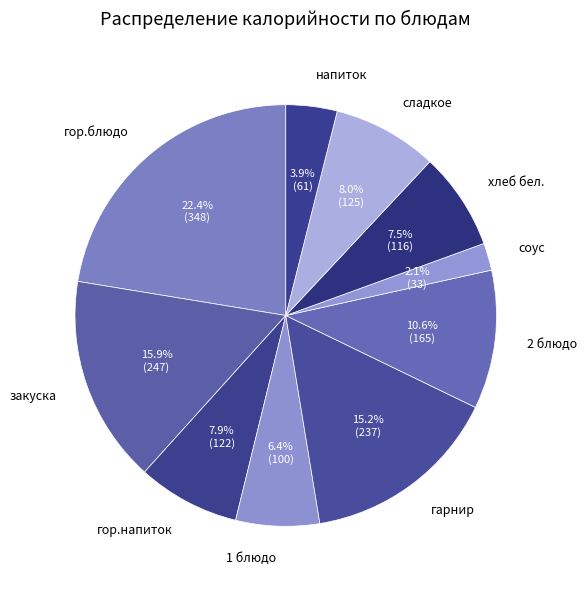

Between 2 блюдо and напиток, which is larger?

2 блюдо